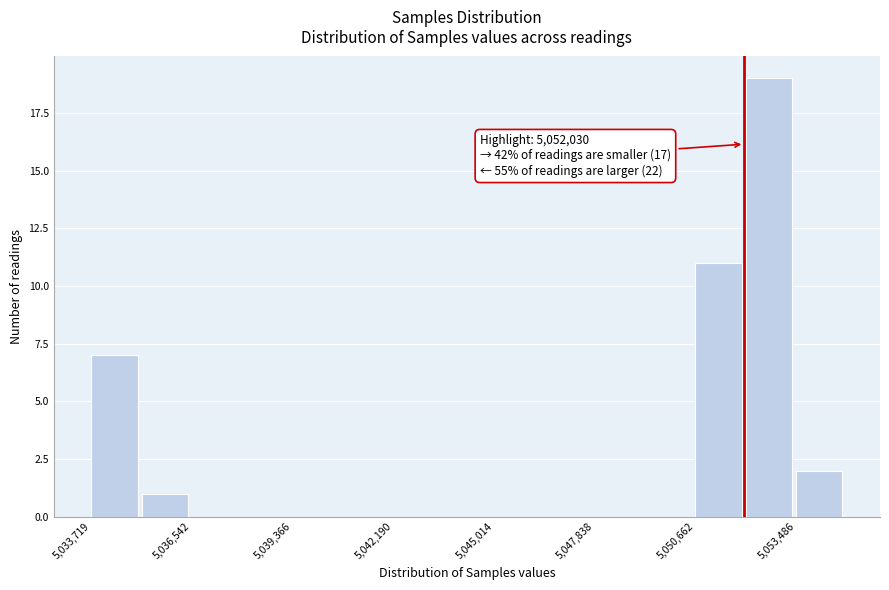

Read against the x-axis, roughly where is the centre of the tallest bar?

5052500